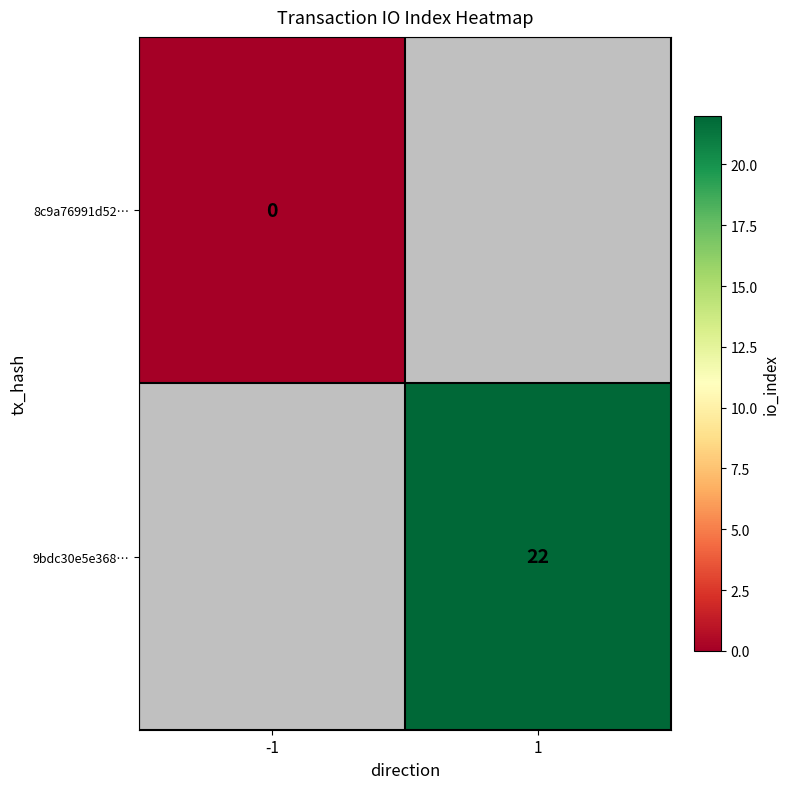

Is the value of 8c9a76991d52… at -1 greater than the value of 9bdc30e5e368… at 1?

No